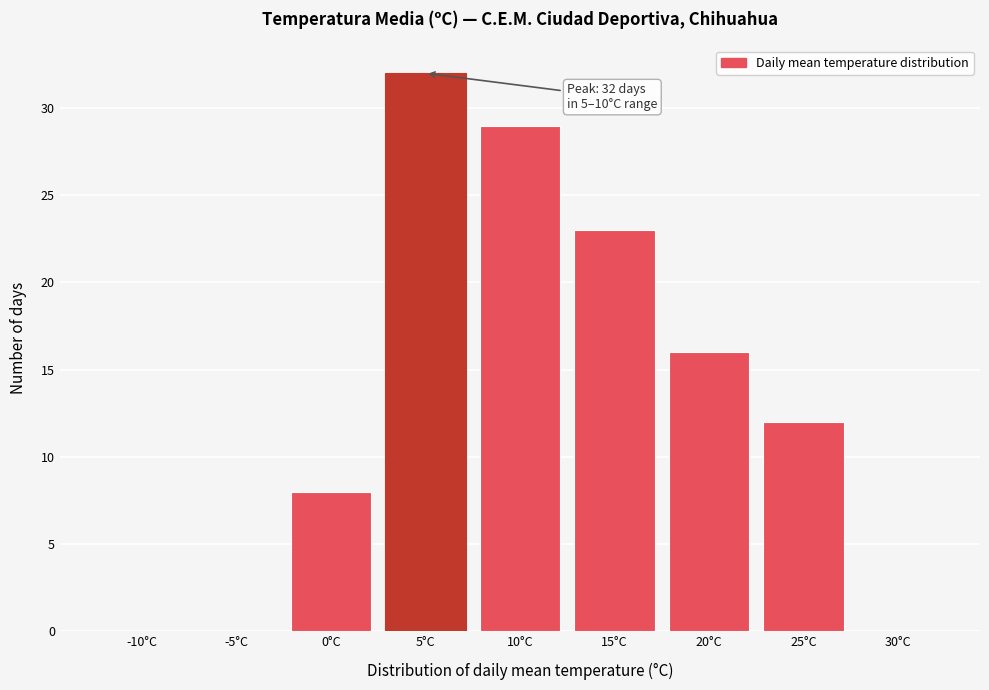

Reading right to left, what are all the values shown in this chart?

30°C=0	25°C=12	20°C=16	15°C=23	10°C=29	5°C=32	0°C=8	-5°C=0	-10°C=0